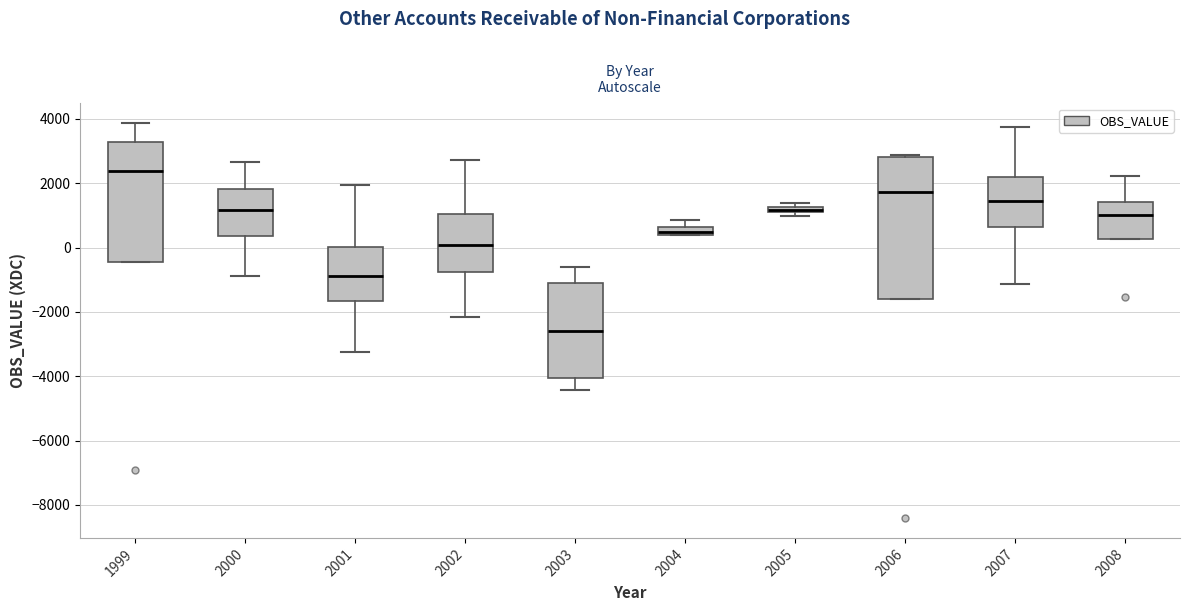

Which box is the tallest, from its lower edge to its upper edge?

2006